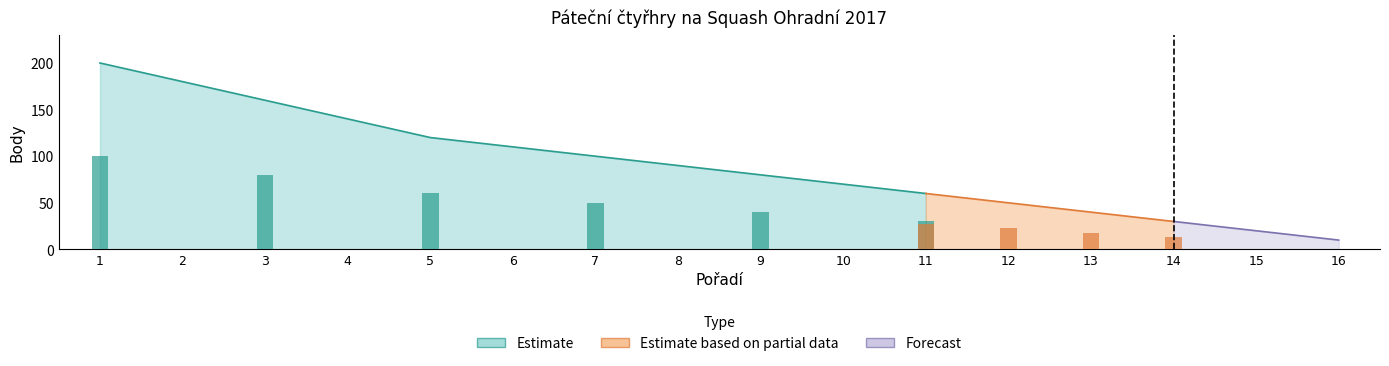

What is the change in value from 8 to 11?

-30